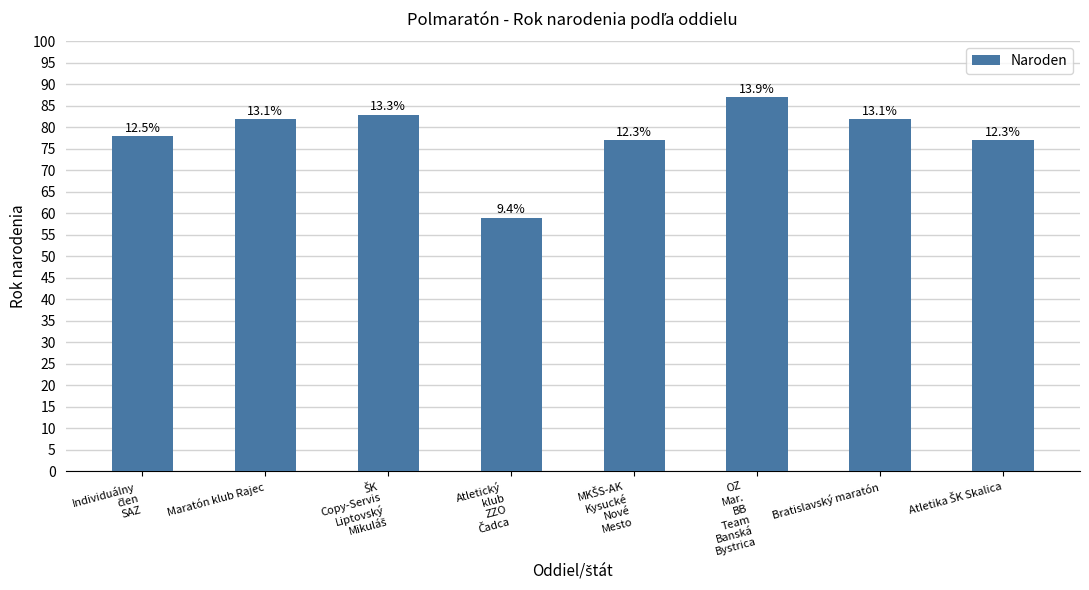

Are the bars horizontal?

No